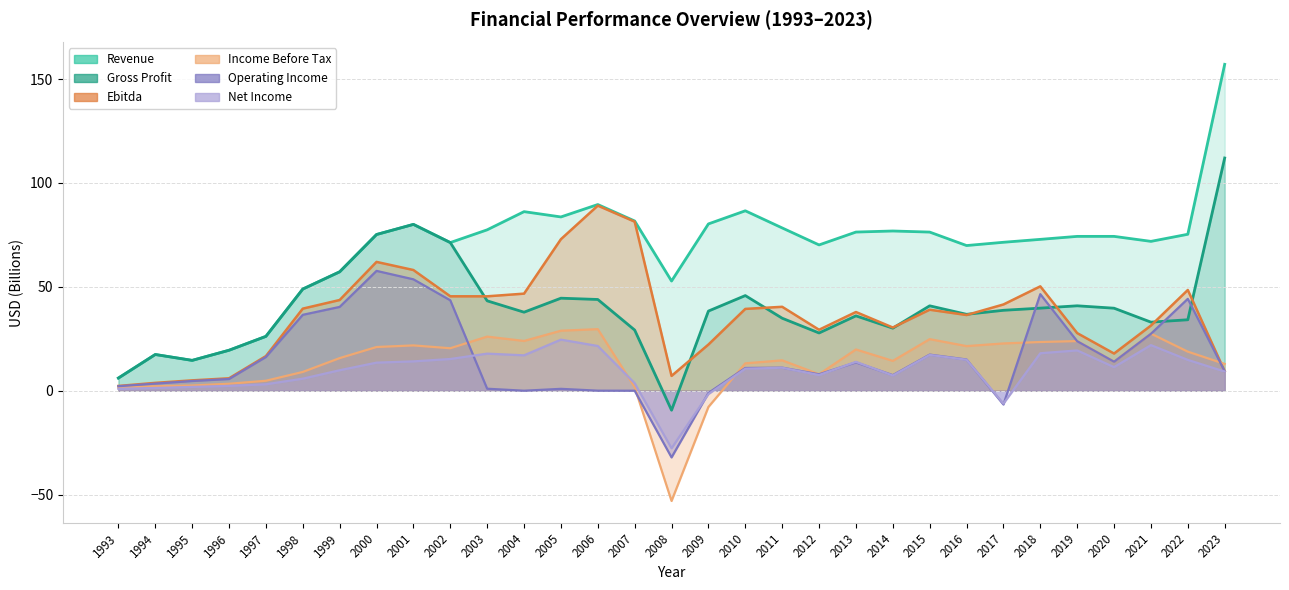

In Net Income, how many points are lower than both neighbors (excluding endpoints)?

6